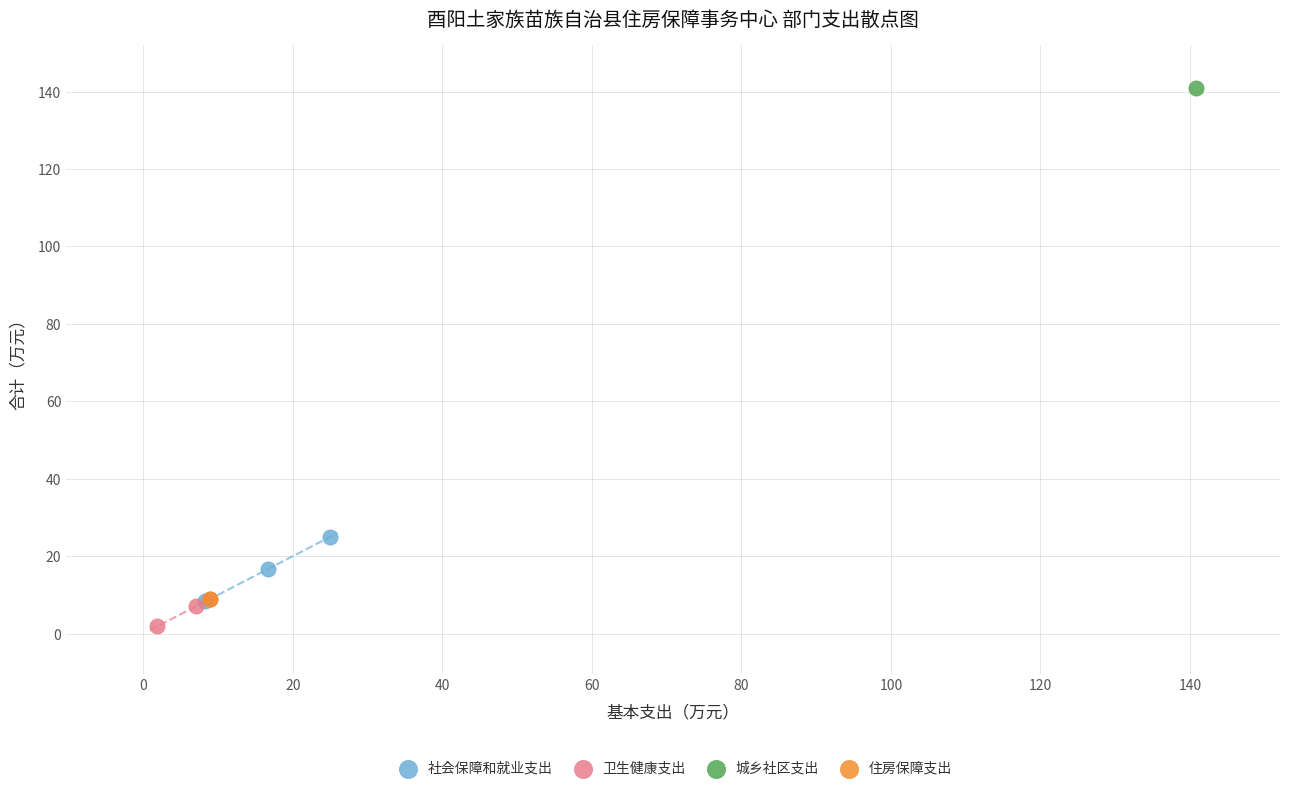

Which series contains the highest Y value?

城乡社区支出